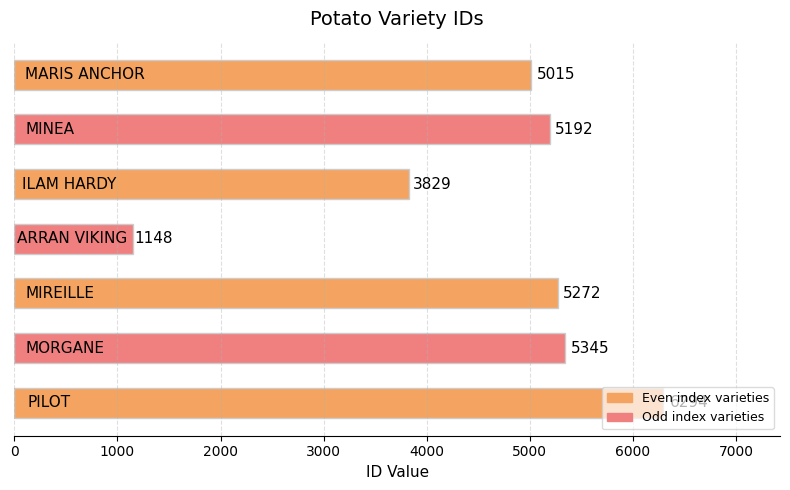

What is the average value?

4585